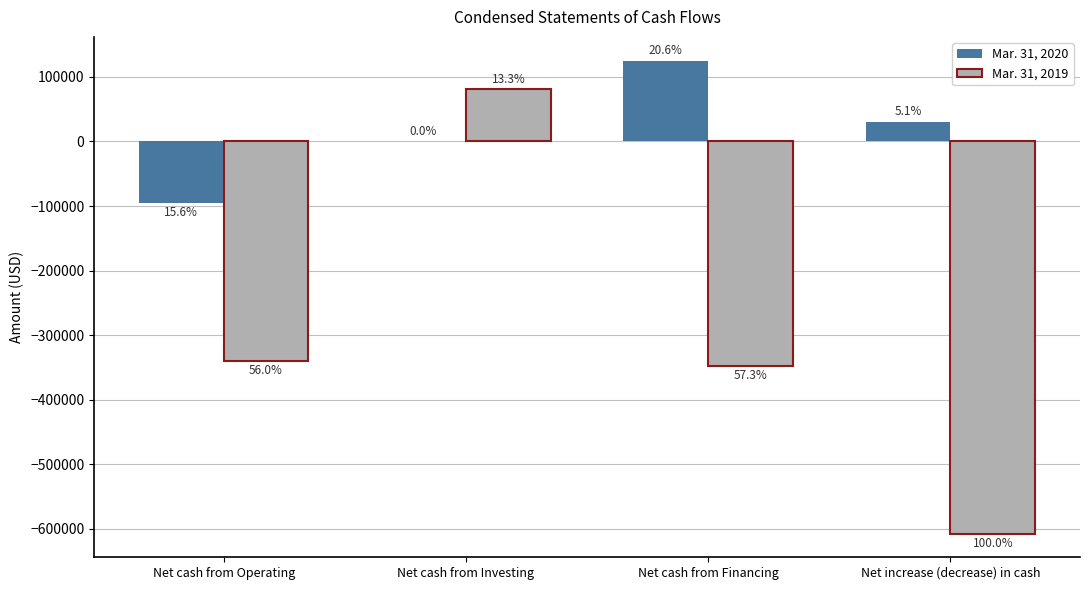

What is the difference between the highest and lowest values at Net cash from Financing?

473632